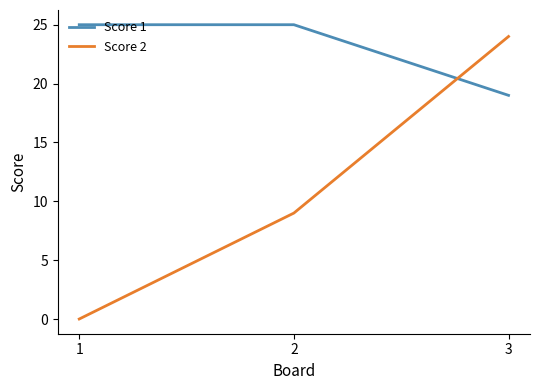

List the series in order of their overall mean, highest first.

Score 1, Score 2